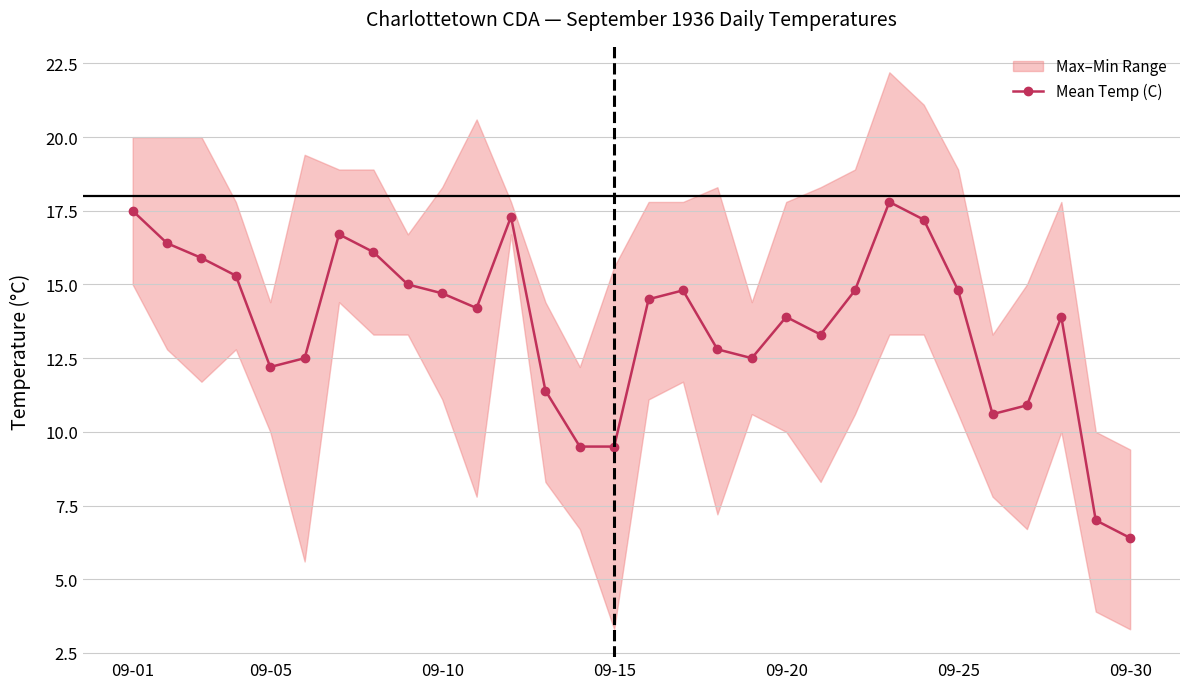

What is the maximum value for Mean Temp (C)?

17.8